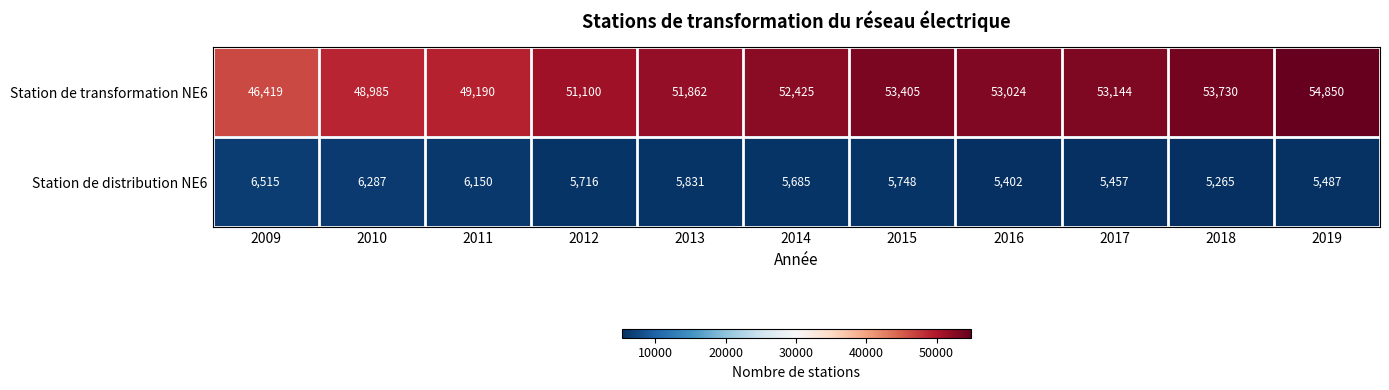

At which category is the sum across all series the highest?

2019